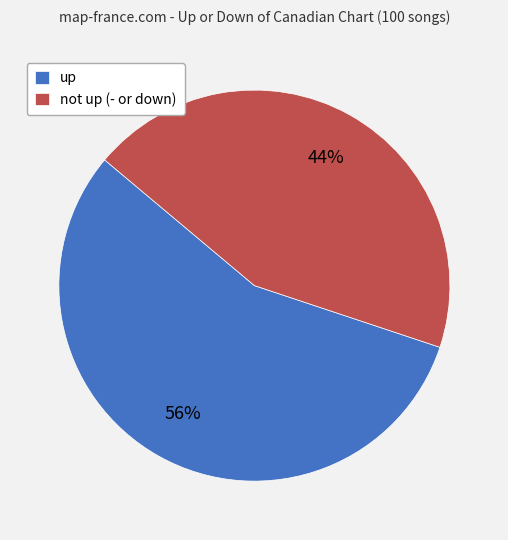

Is there a majority slice in this chart?

Yes